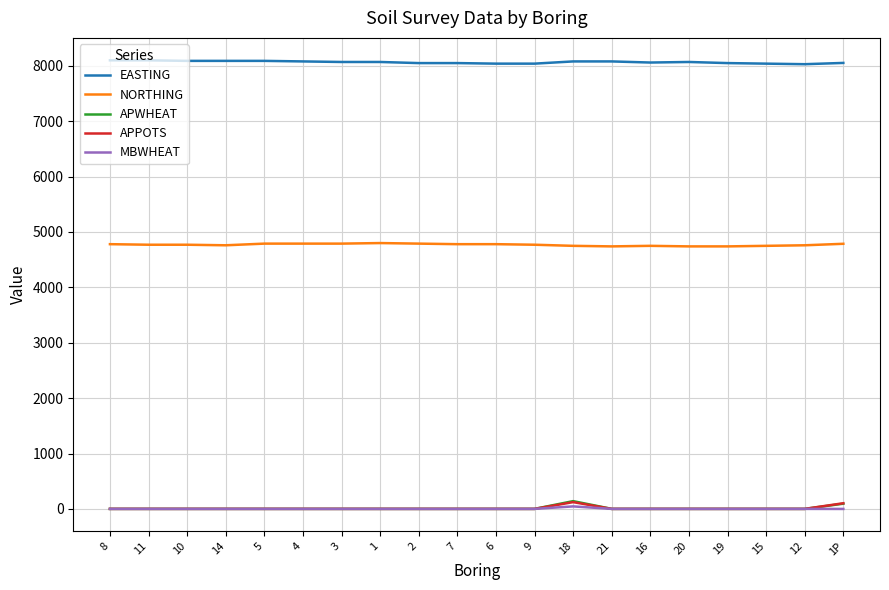

Which series has the largest total across all categories?

EASTING